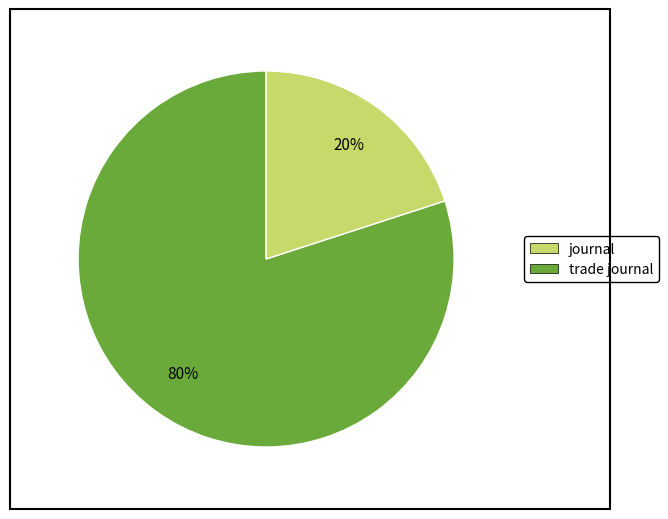

Approximately how many times larger is the value at journal compared to trade journal?

4.0